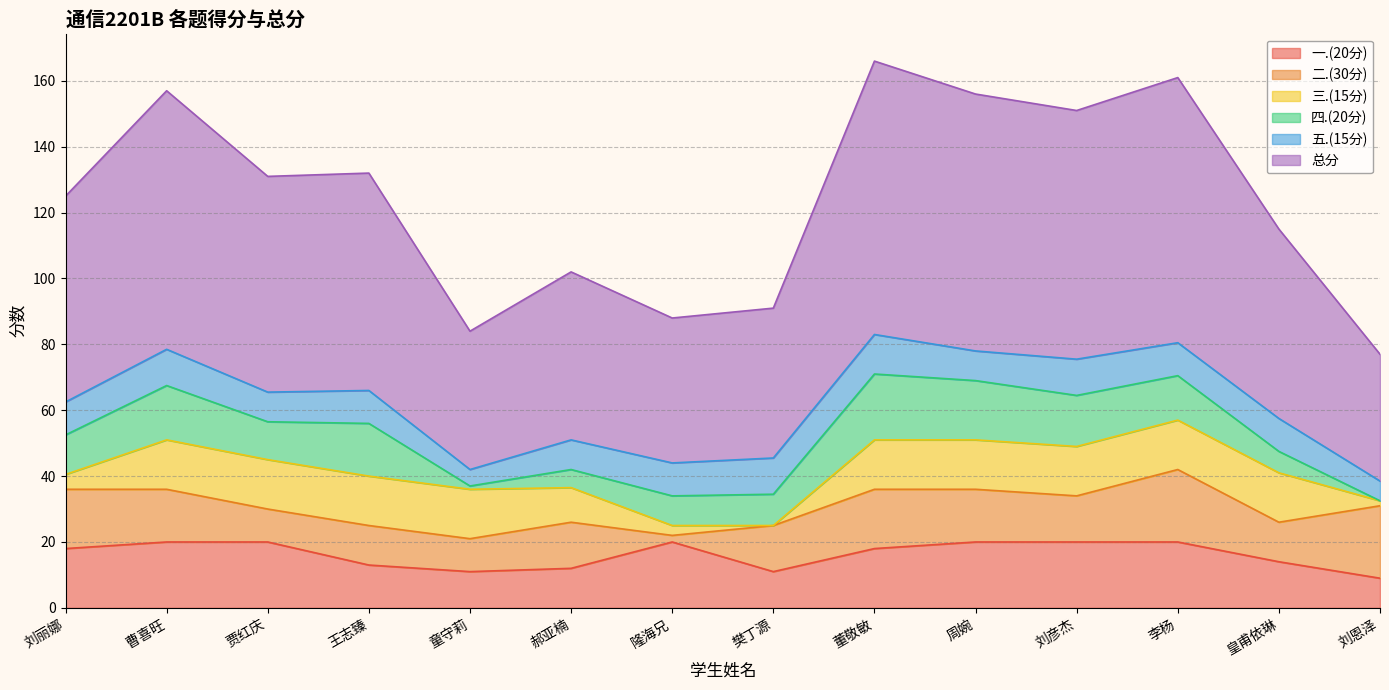

Where is 四.(20分) nearest to the value 10?

樊丁源